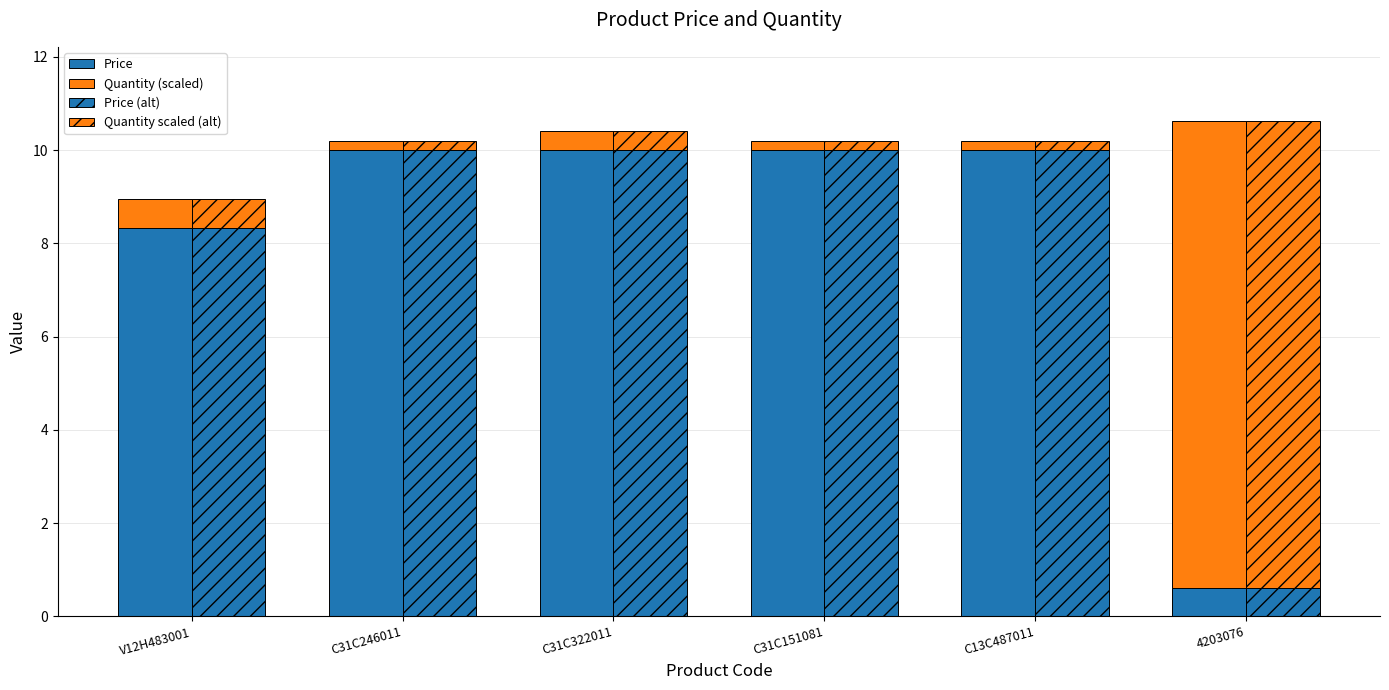

How many bars are there in each group?

4